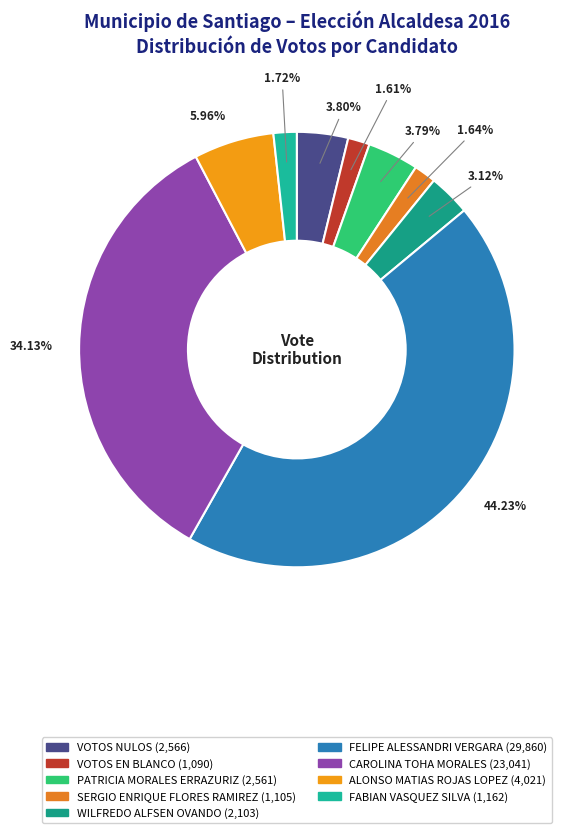

How many slices are in this pie chart?

9